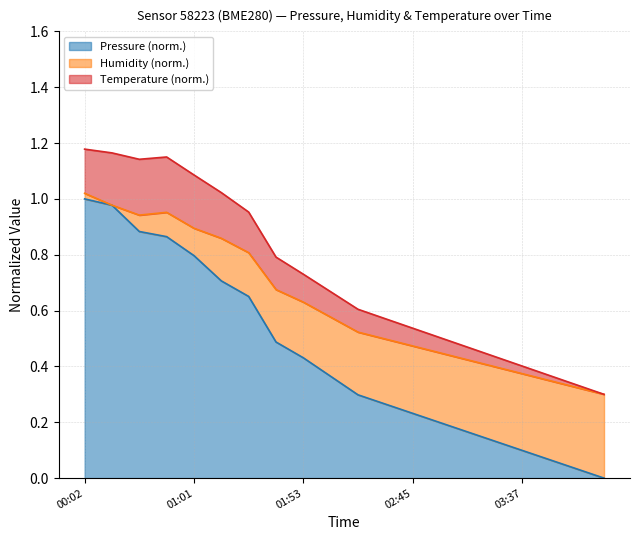

At which category is the sum across all series the highest?

00:02